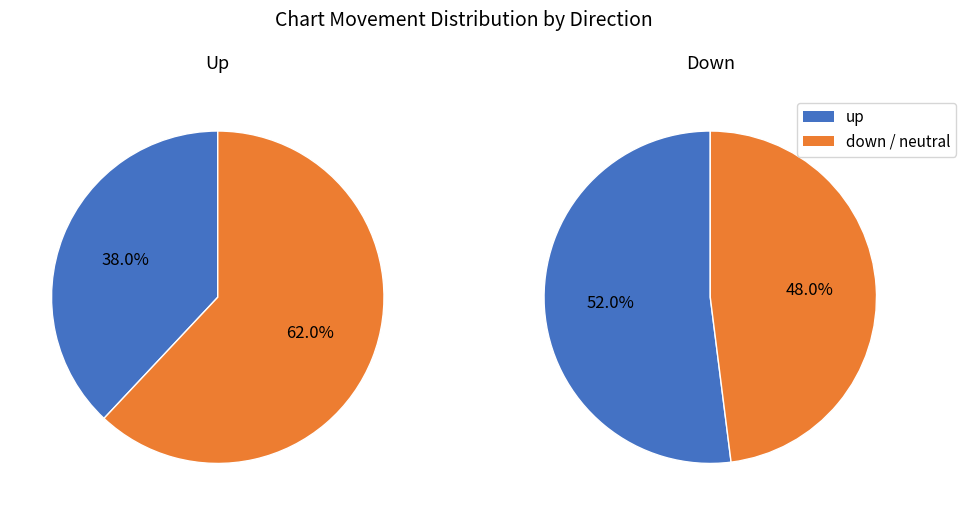

To the nearest percent, what is the combined percentage of up and down?

90%